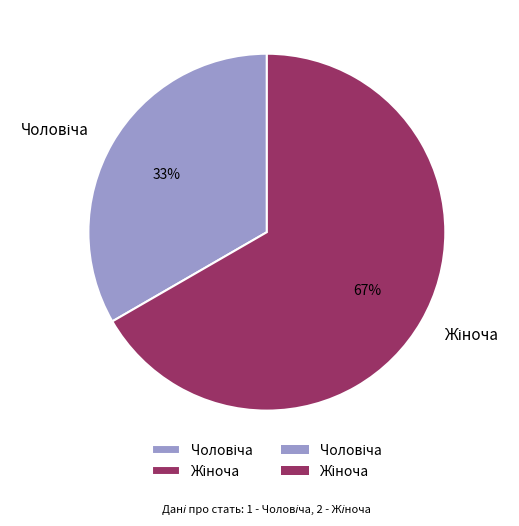

To the nearest percent, what is the average slice percentage?

50%